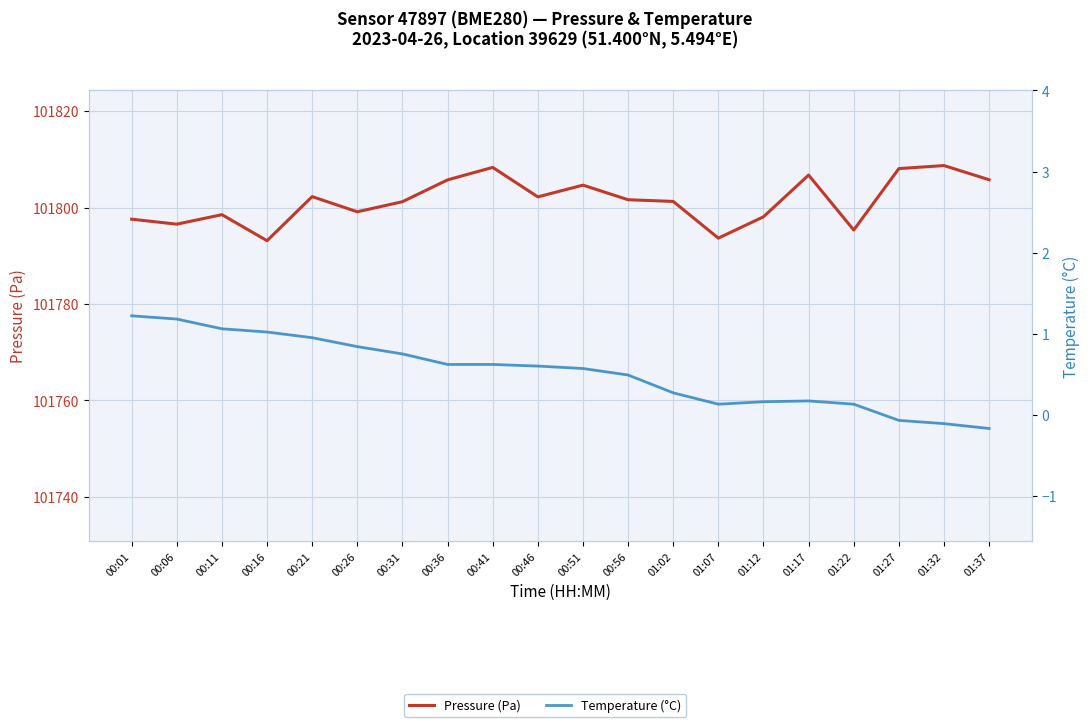

What are all the series names shown in the legend?

Pressure (Pa), Temperature (°C)